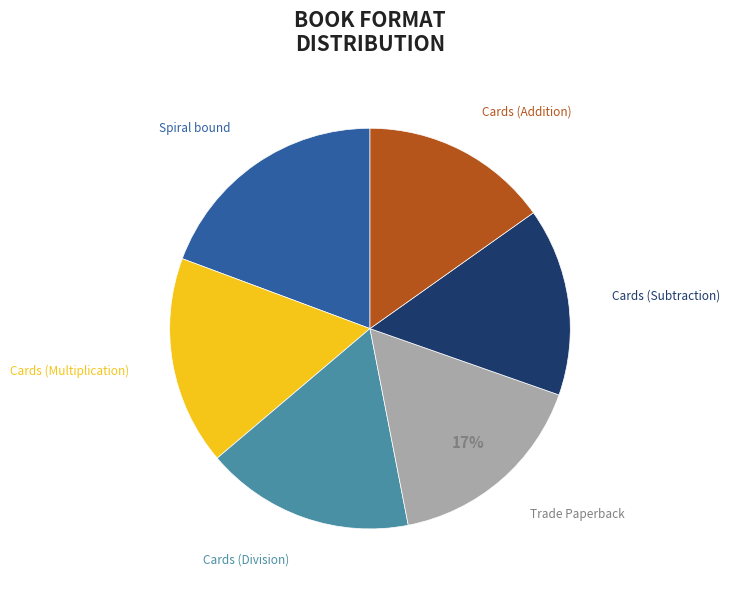

To the nearest percent, what is the average slice percentage?

17%